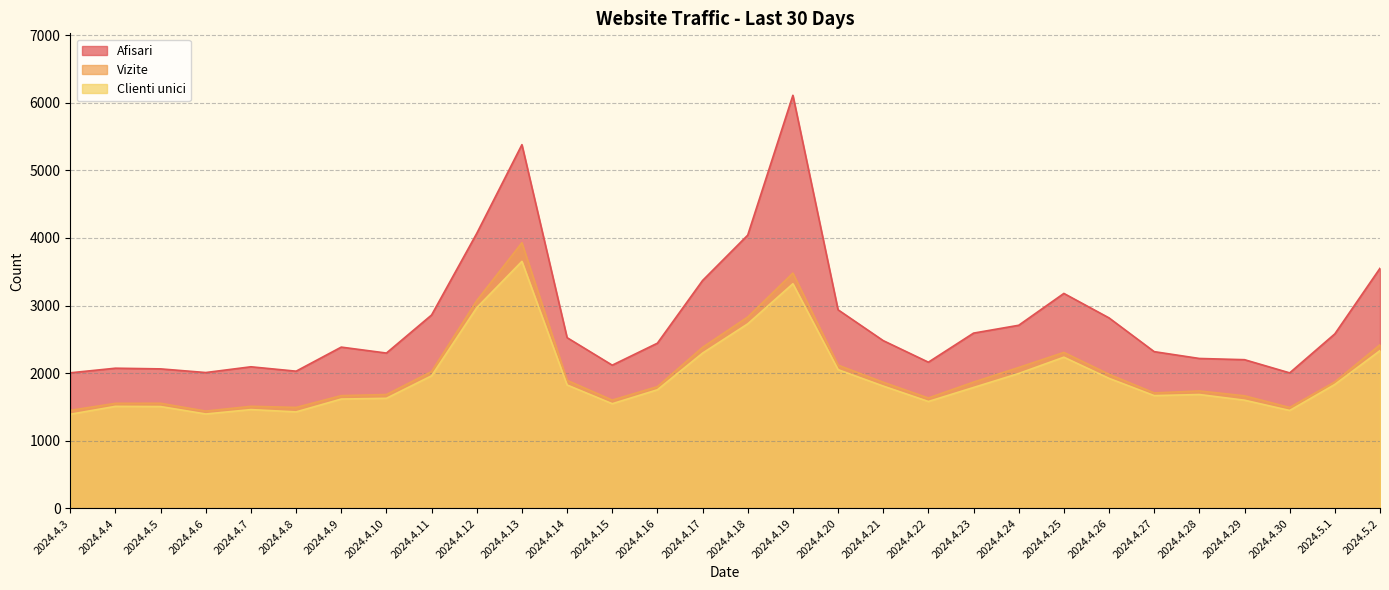

What is the sum of all Afisari values?

83613